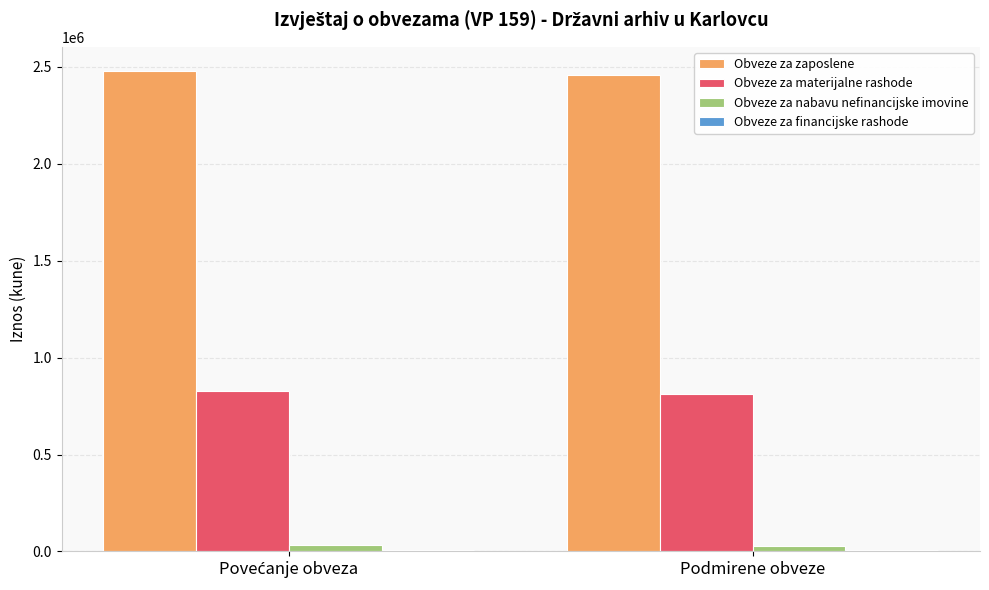

What is the greatest value displayed?

2479639